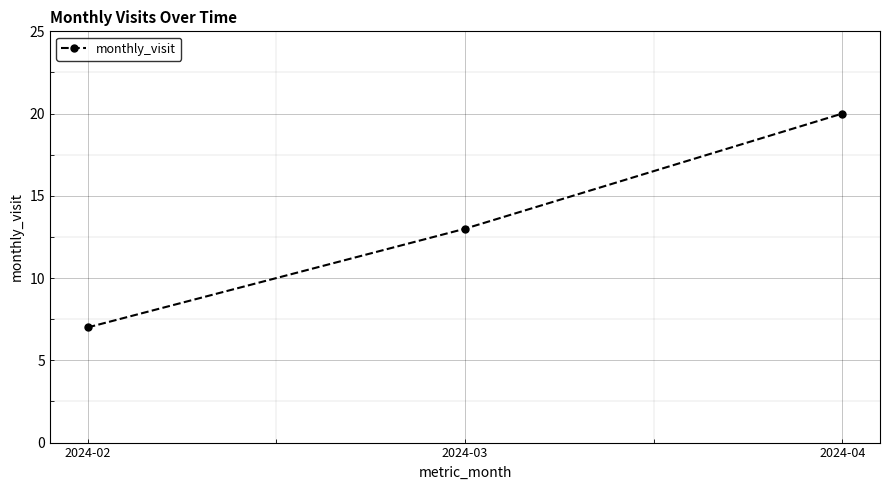

List the labels in order of value, smallest first.

2024-02, 2024-03, 2024-04